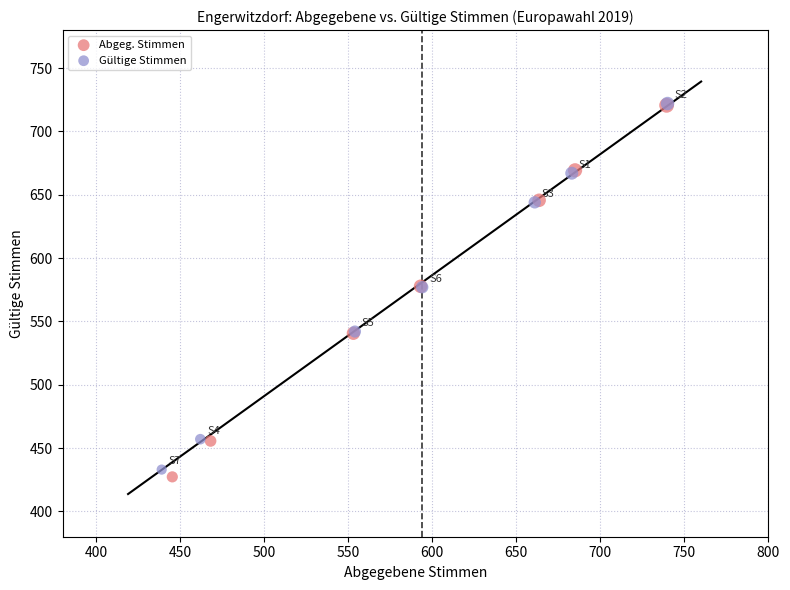

Which series contains the lowest Y value?

Abgeg. Stimmen